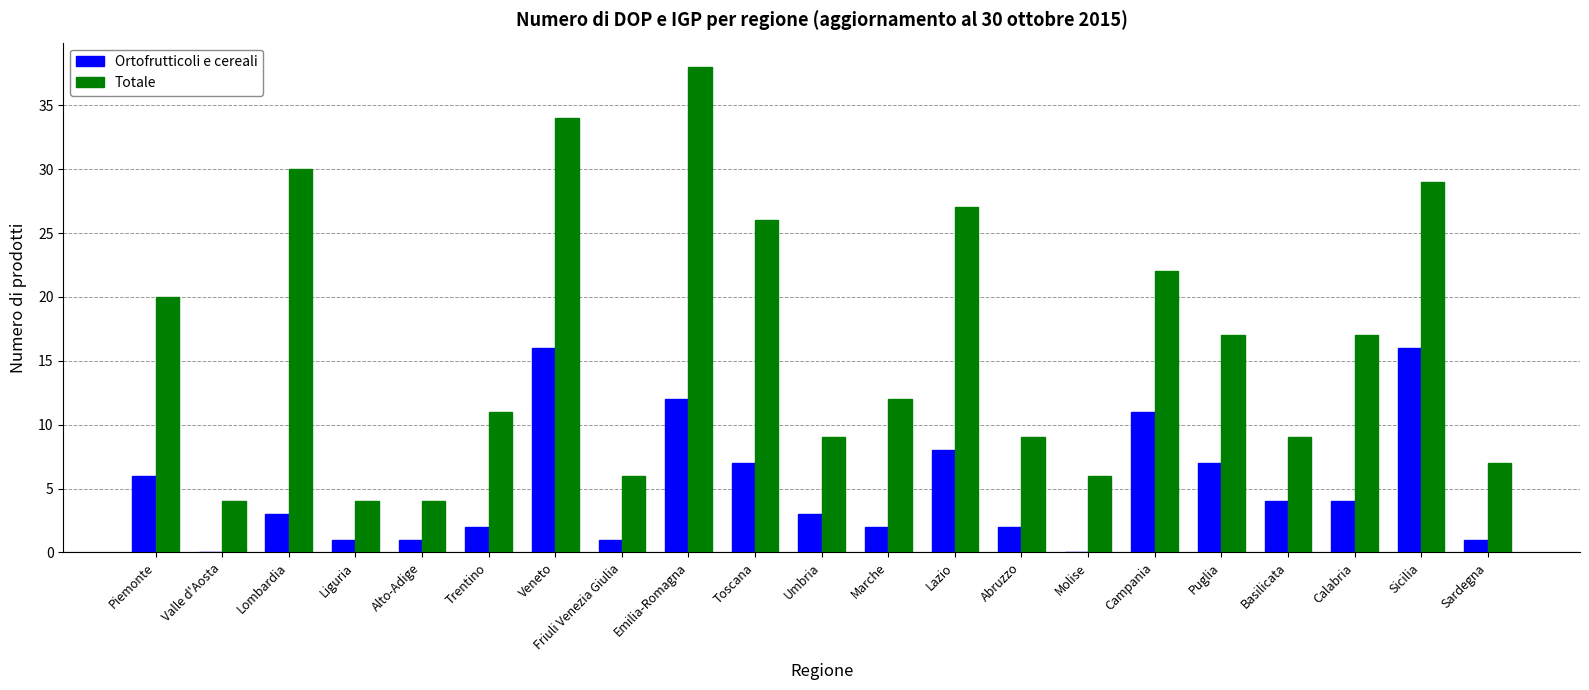

Where is Ortofrutticoli e cereali nearest to the value 8?

Lazio